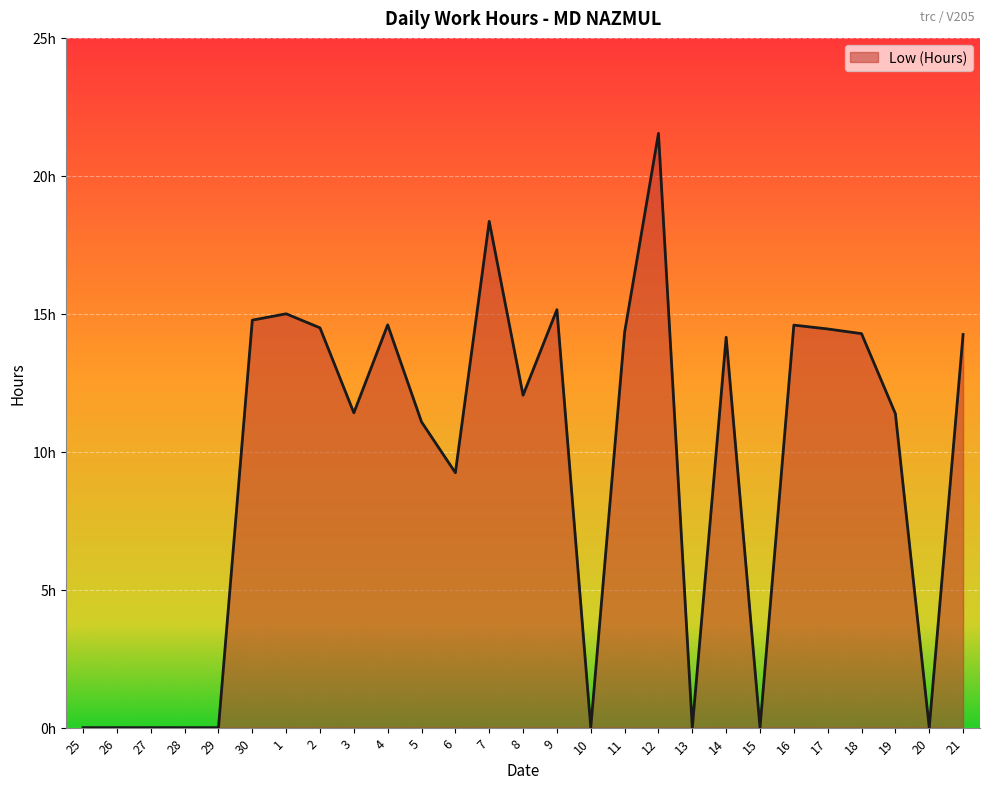

What is the difference between the values at 28 and 17?

14.4